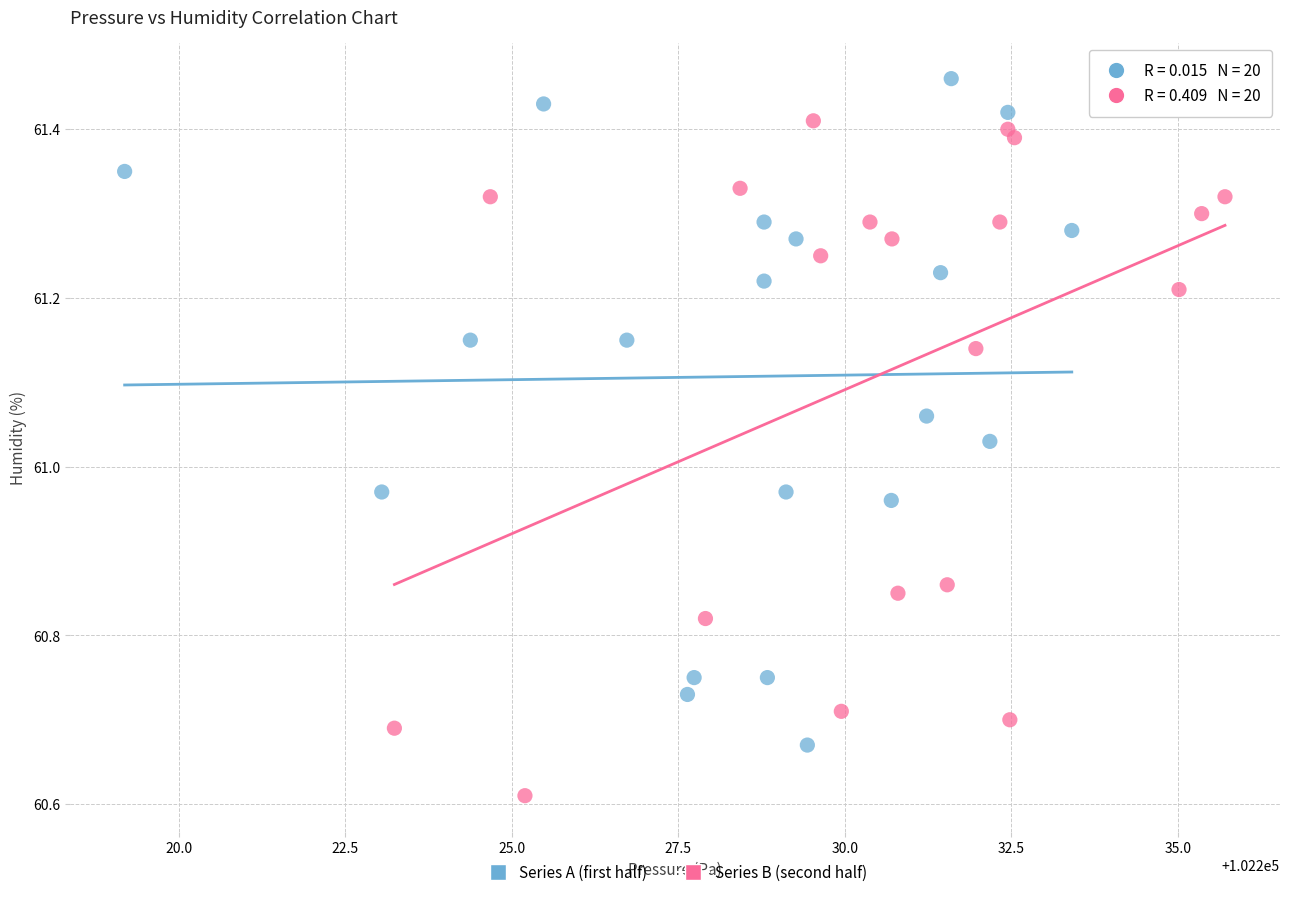

Which series reaches the maximum Y coordinate?

Series A (first half)